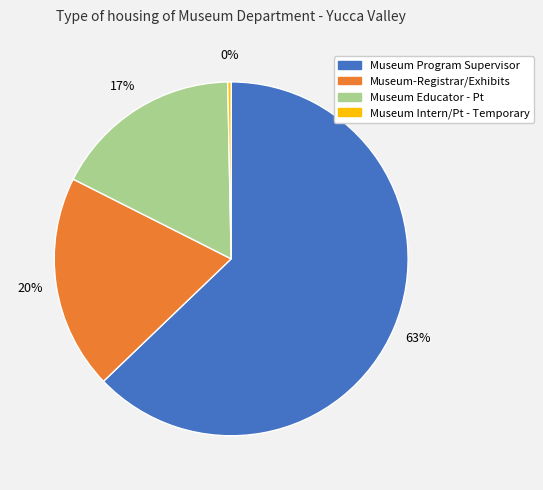

Which slice is the smallest?

Museum Intern/Pt - Temporary